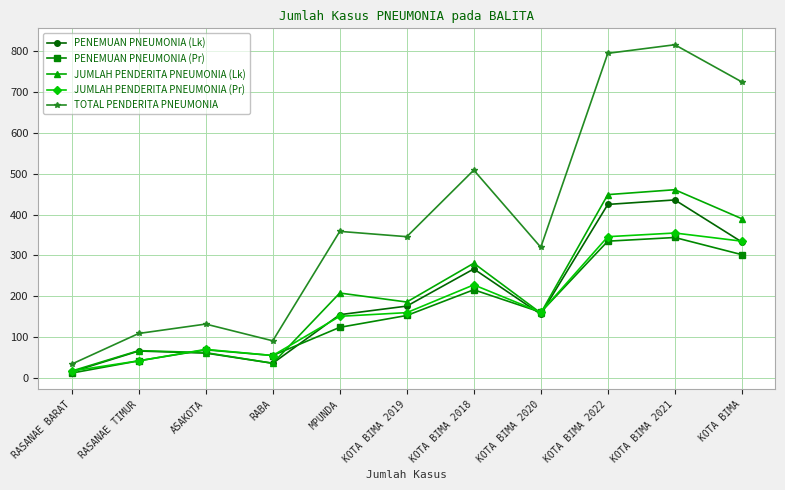

True or false: TOTAL PENDERITA PNEUMONIA and PENEMUAN PNEUMONIA (Pr) intersect in this chart.

False